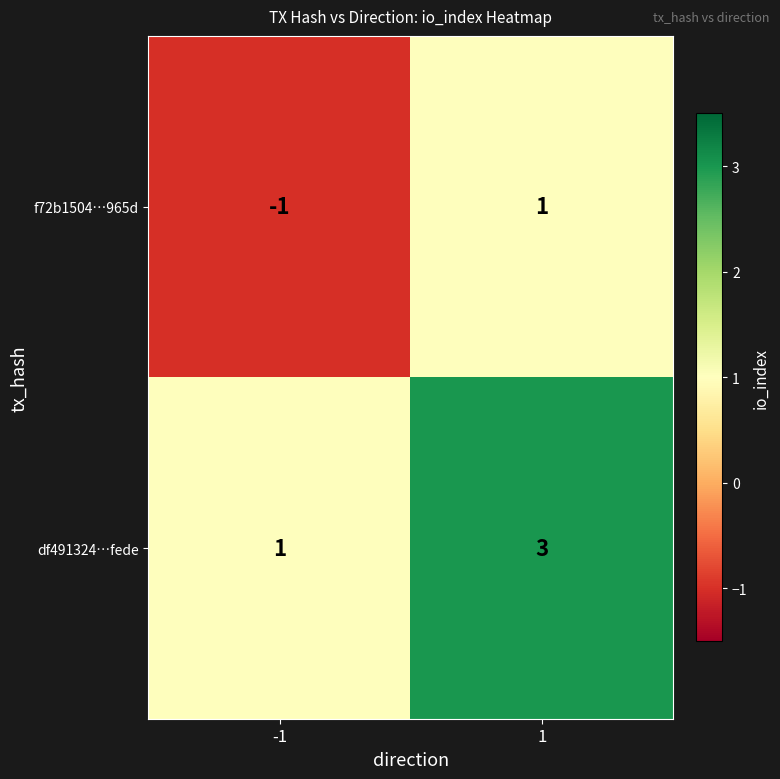

Rank the series at 1 from highest to lowest value.

df491324…fede, f72b1504…965d